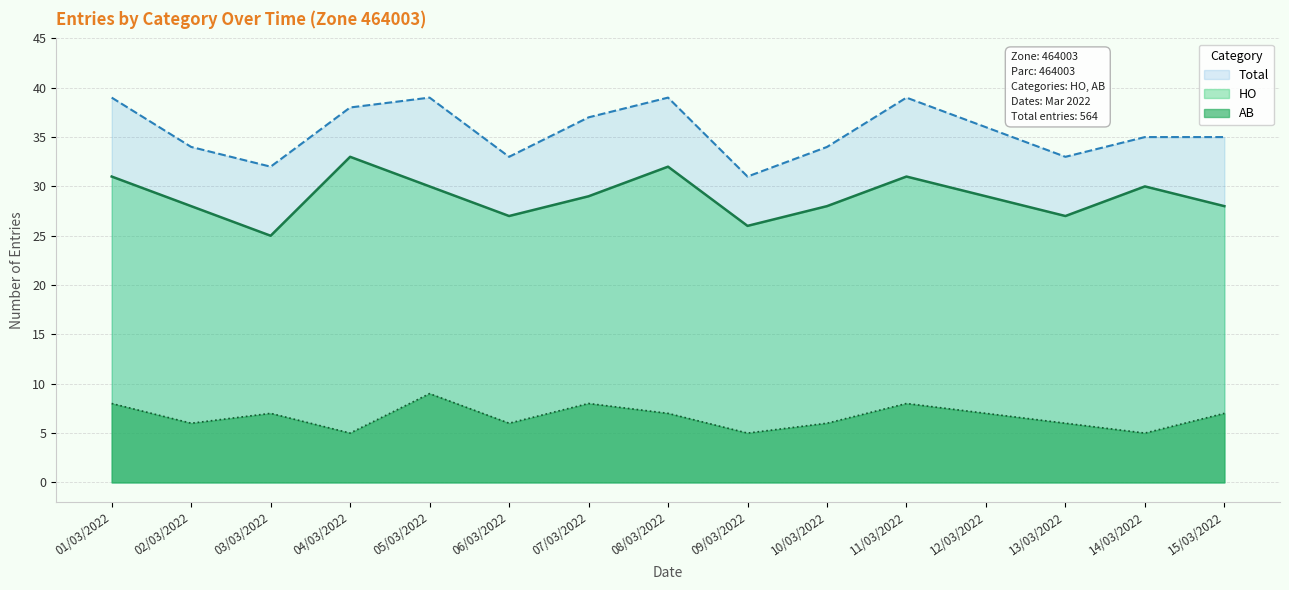

Between 01/03/2022 and 05/03/2022, which series saw the biggest shift?

HO